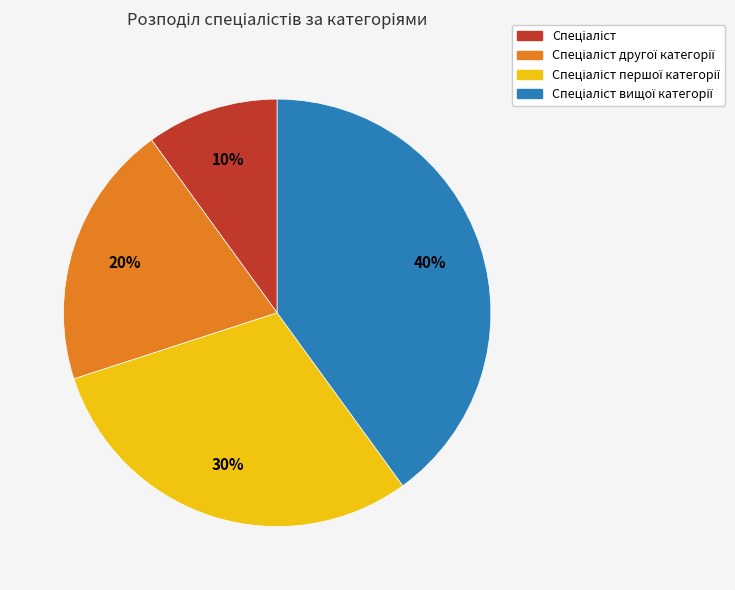

Is there any slice that represents more than half of the pie?

No